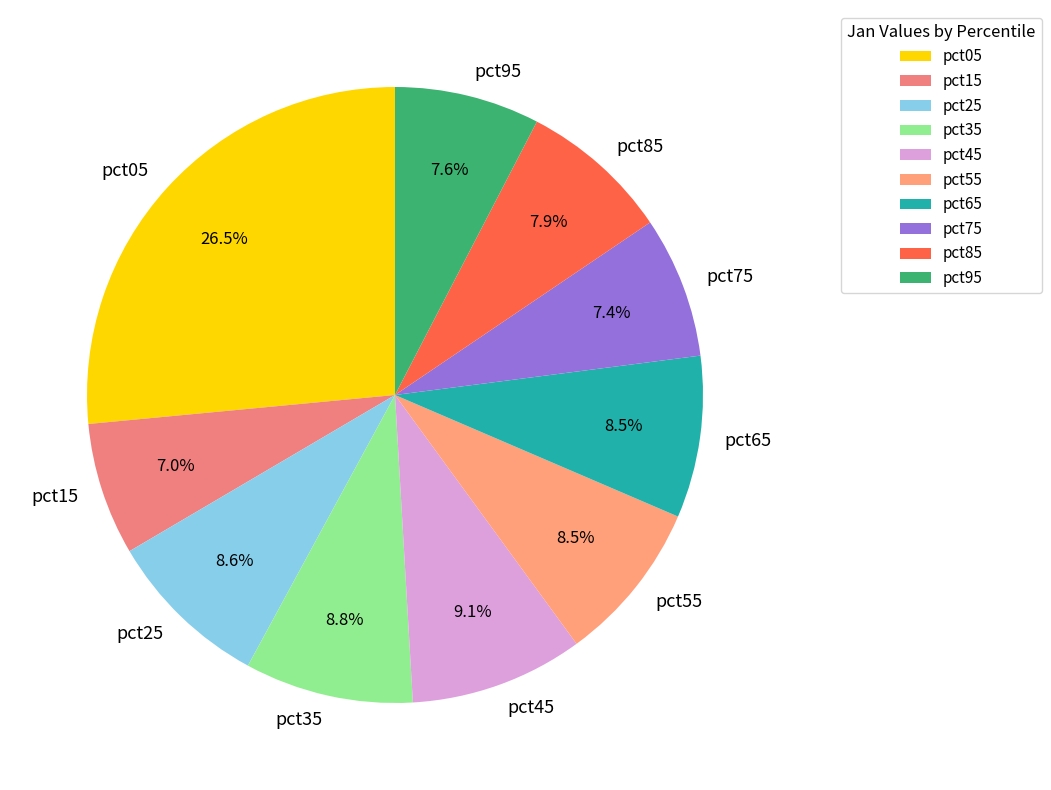

How many slices are in this pie chart?

10